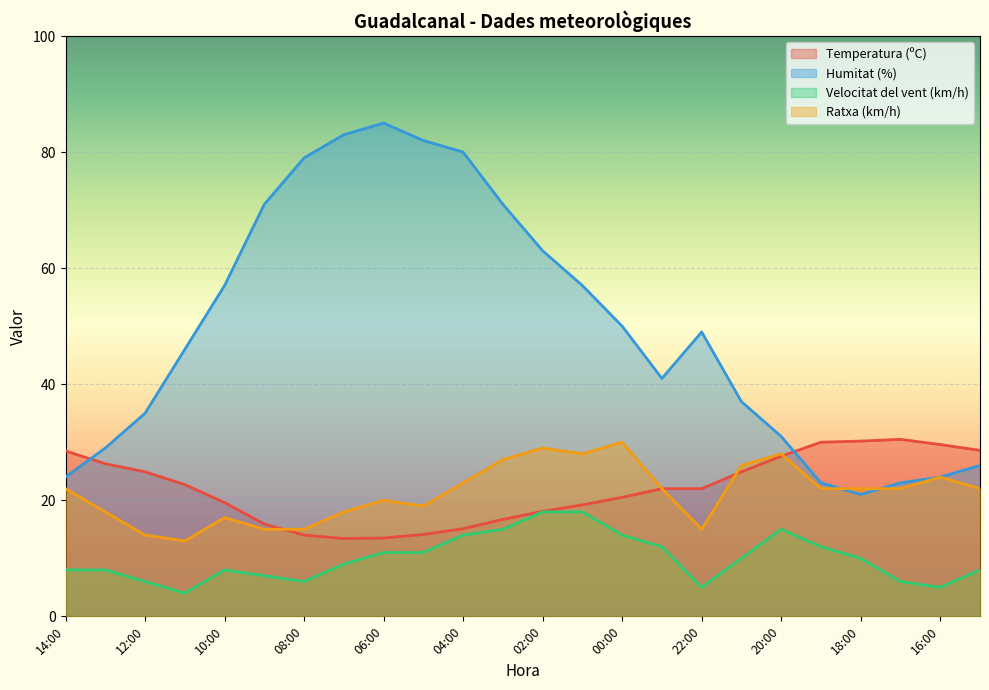

Is the value of Humitat (%) at 16:00 greater than the value of Ratxa (km/h) at 17:00?

Yes